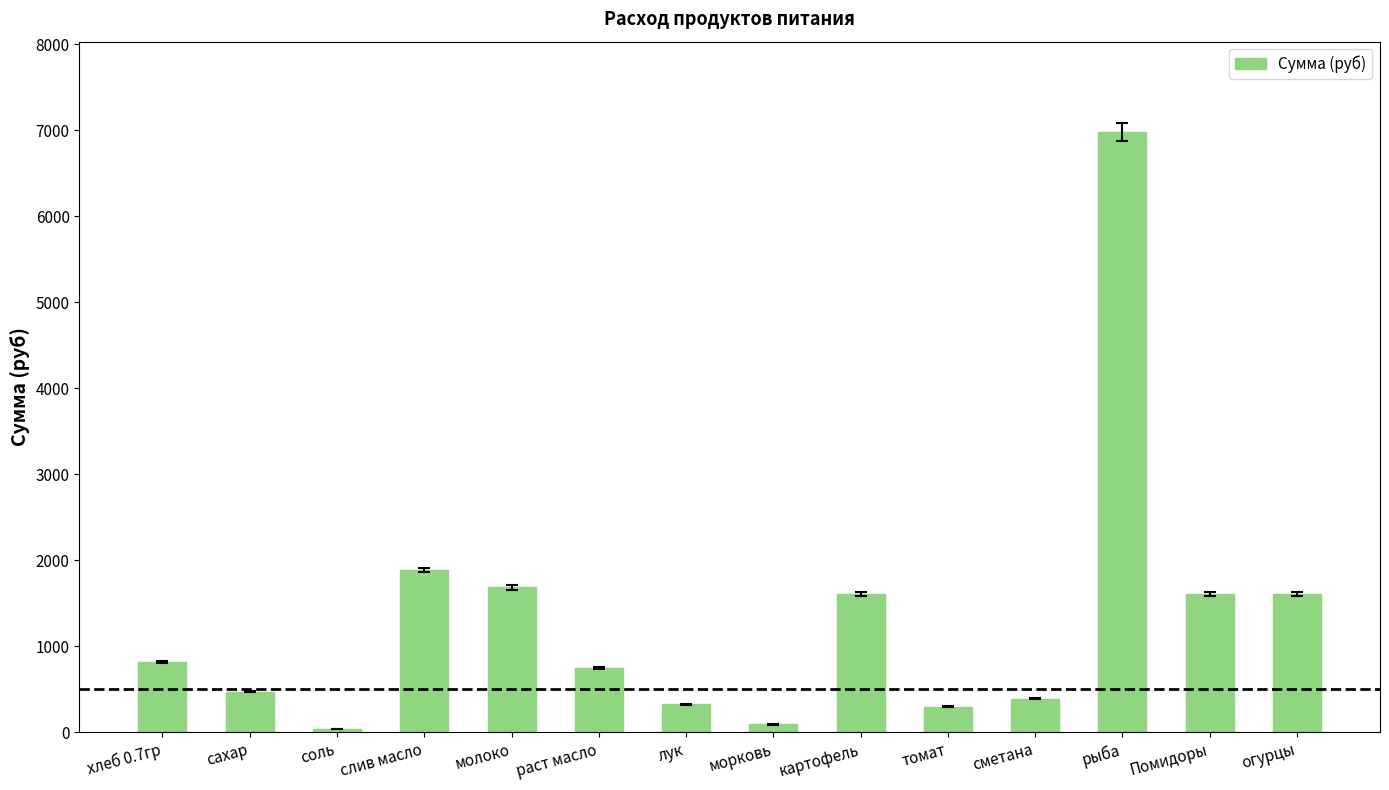

Does the chart contain stacked bars?

No